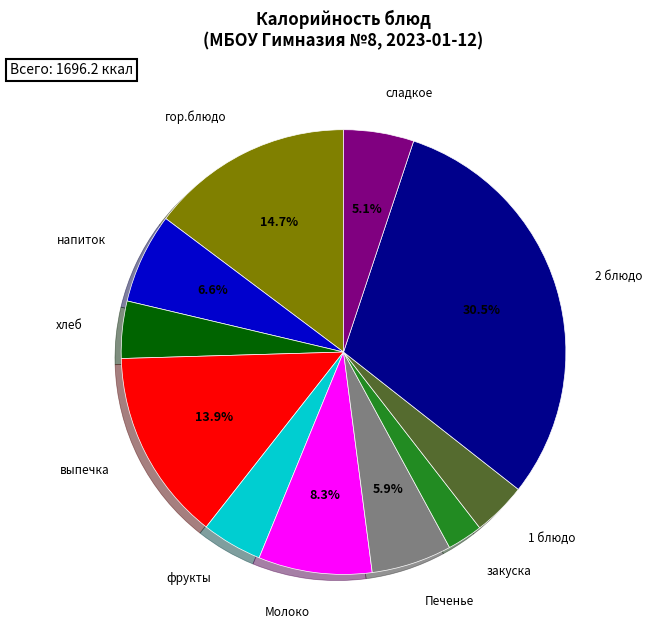

Is there any slice that represents more than half of the pie?

No